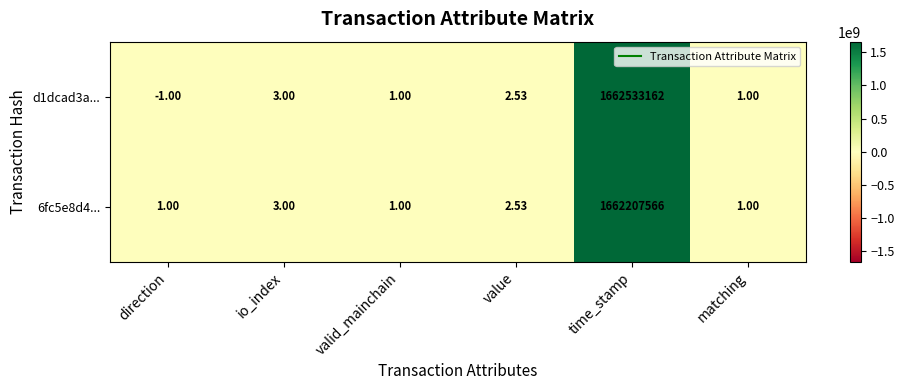

Which category has the lowest value in the d1dcad3a... series?

direction